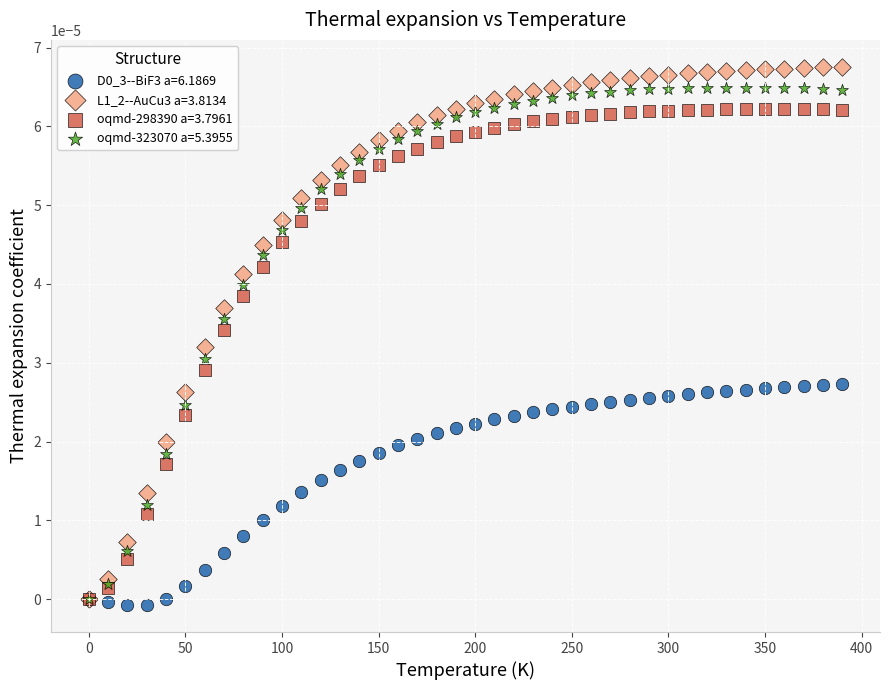

Which series has the widest spread of Y values?

L1_2--AuCu3 a=3.8134